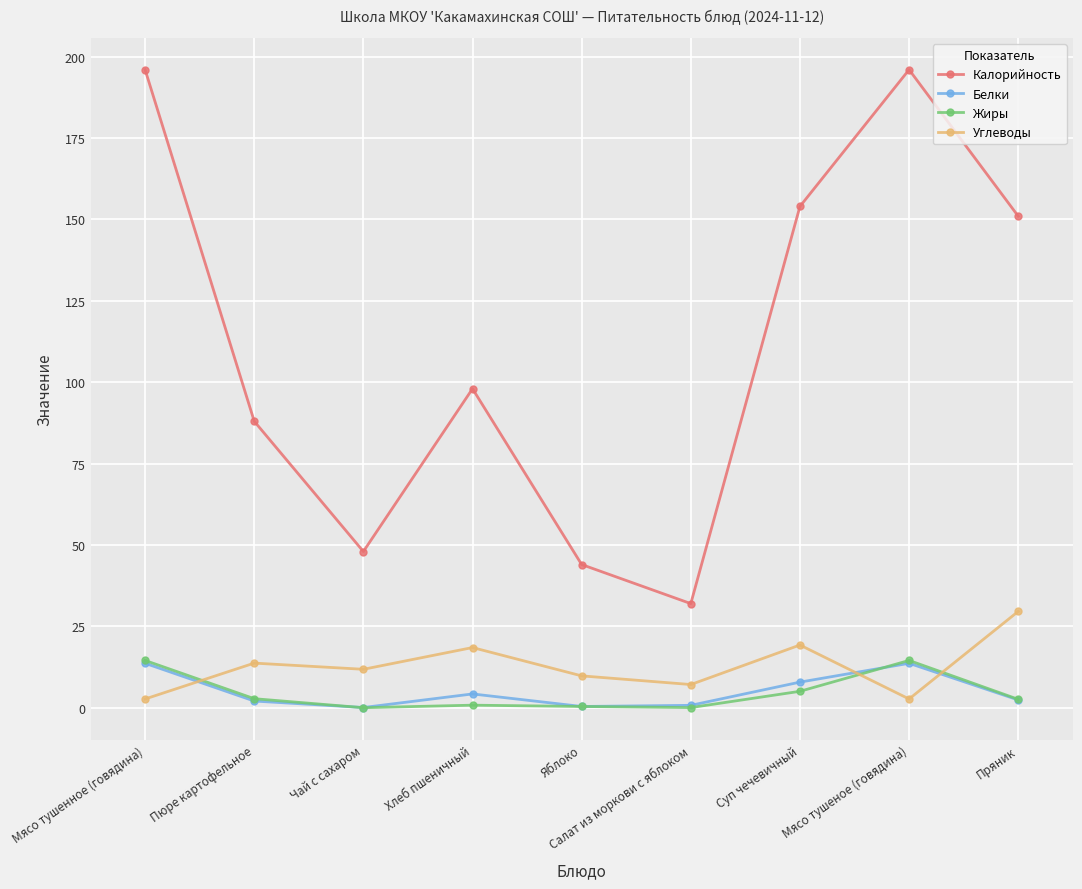

How many data points in Углеводы are above 11?

5